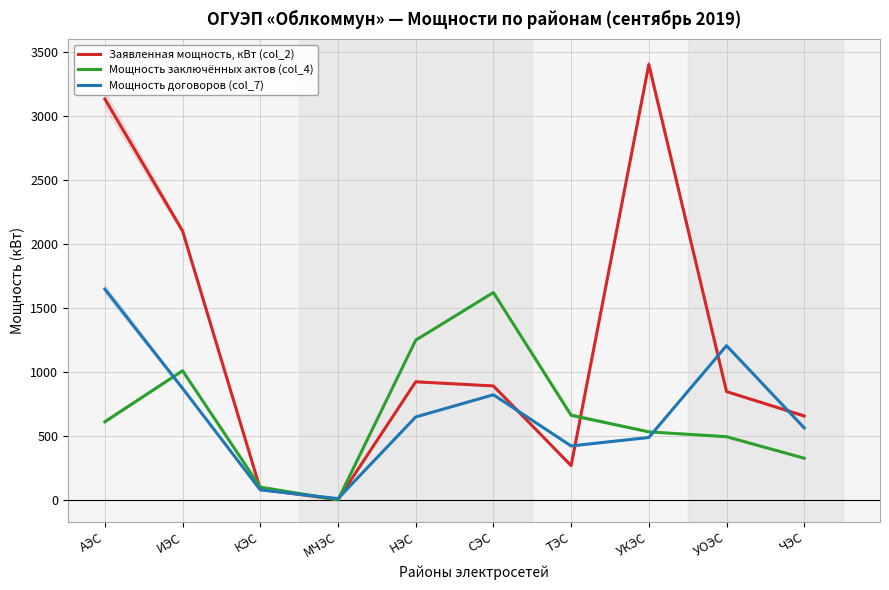

The value of Мощность заключённых актов (col_4) at ЧЭС is 550.8. True or false?

False